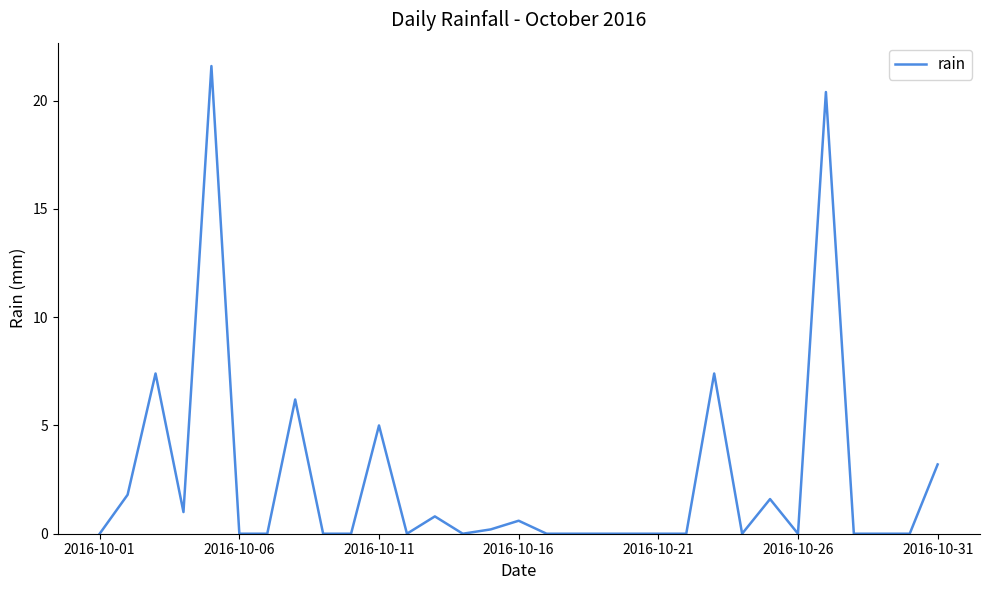

What is the maximum value shown in the chart?

21.6